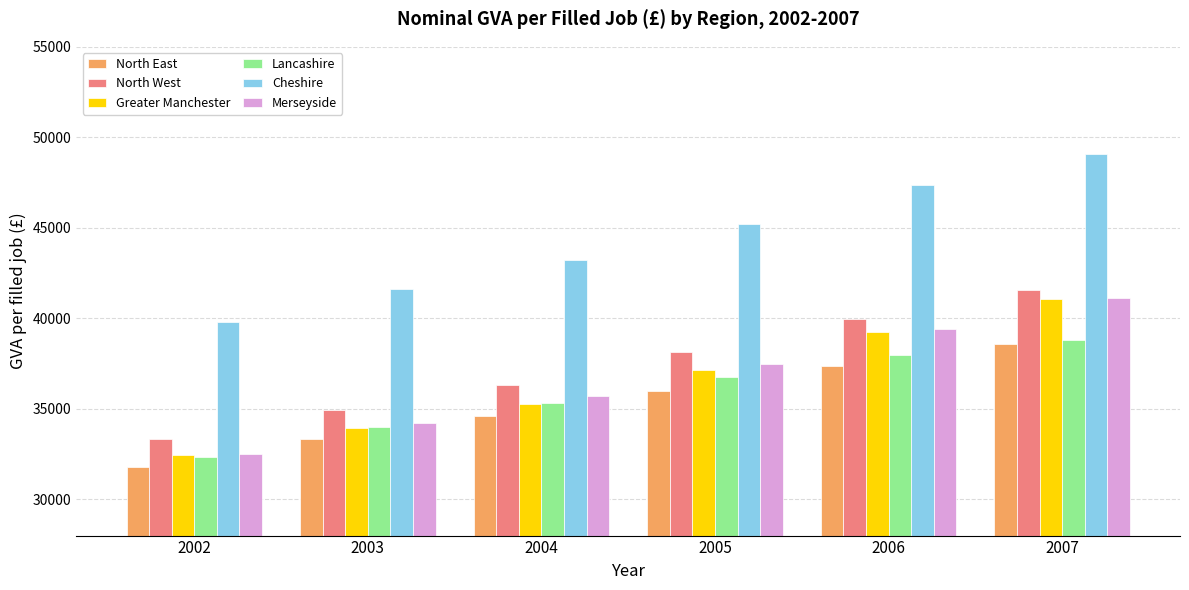

What is the difference between the second highest and minimum values in the Merseyside series?

6901.5